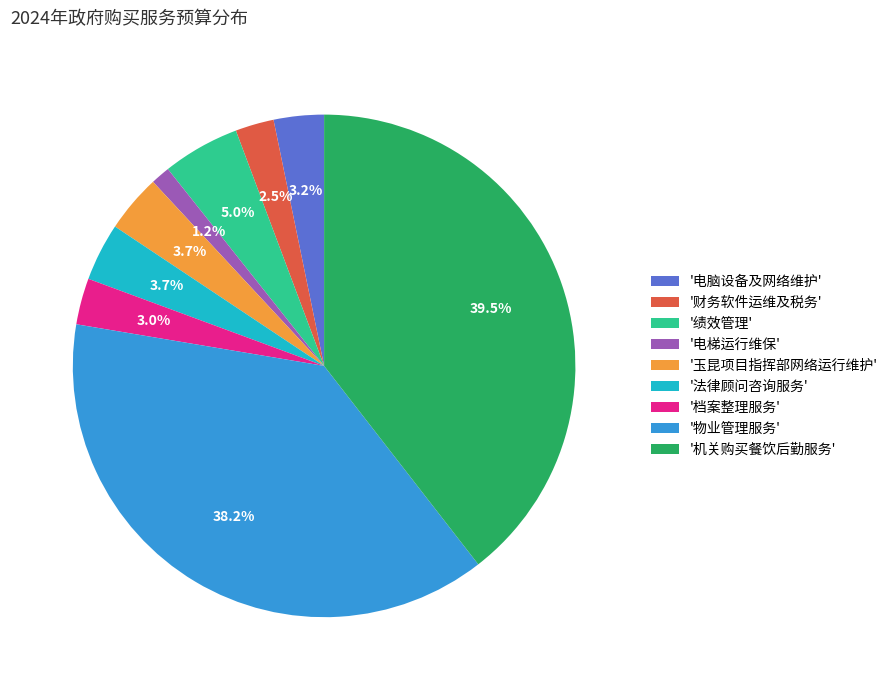

Does '电梯运行维保' account for over 50% of the chart?

No